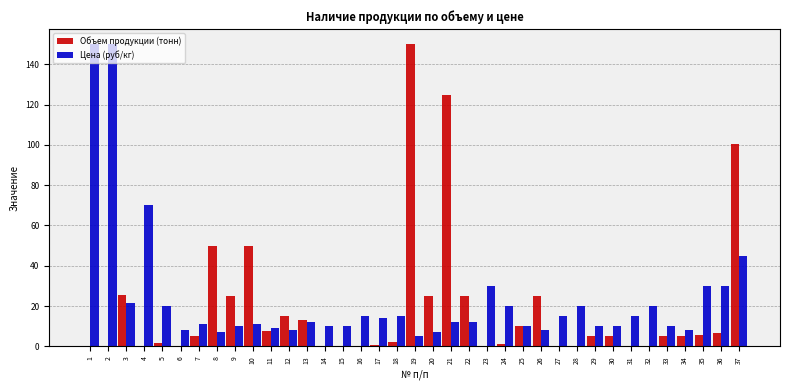

Which category has the highest value in the Объем продукции (тонн) series?

19